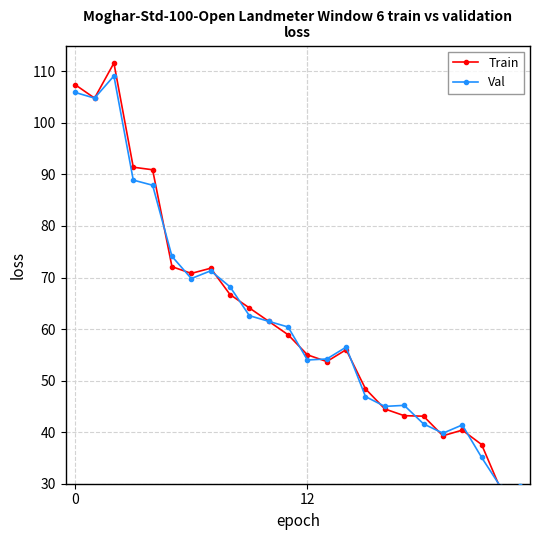

Is this an area chart (filled region under the line)?

No